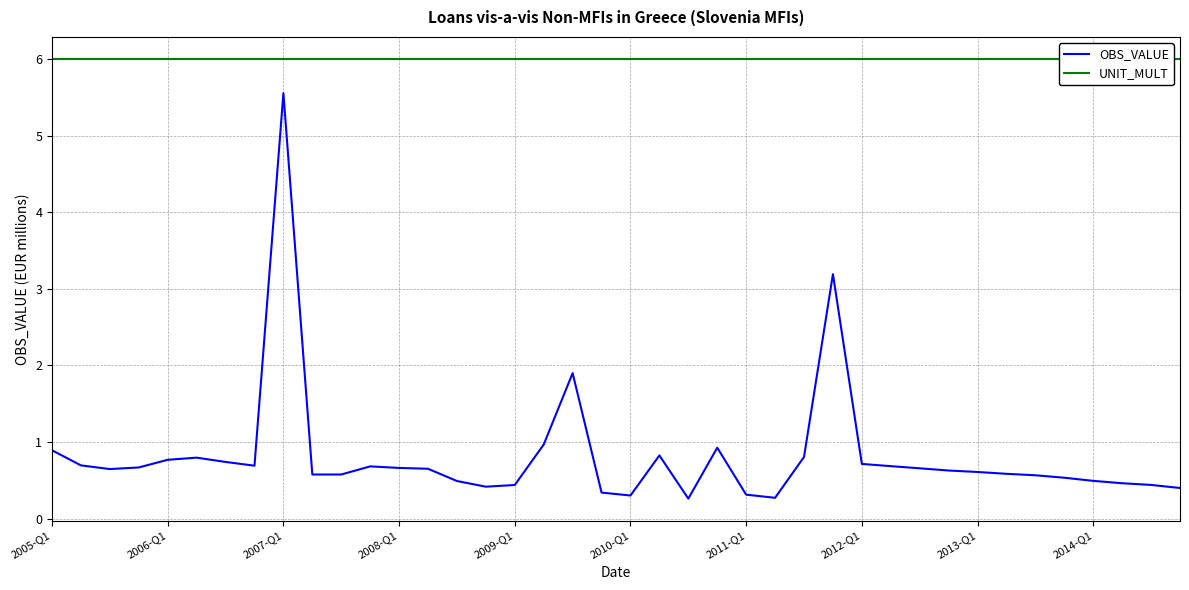

What is the highest value of the OBS_VALUE series?

5.6